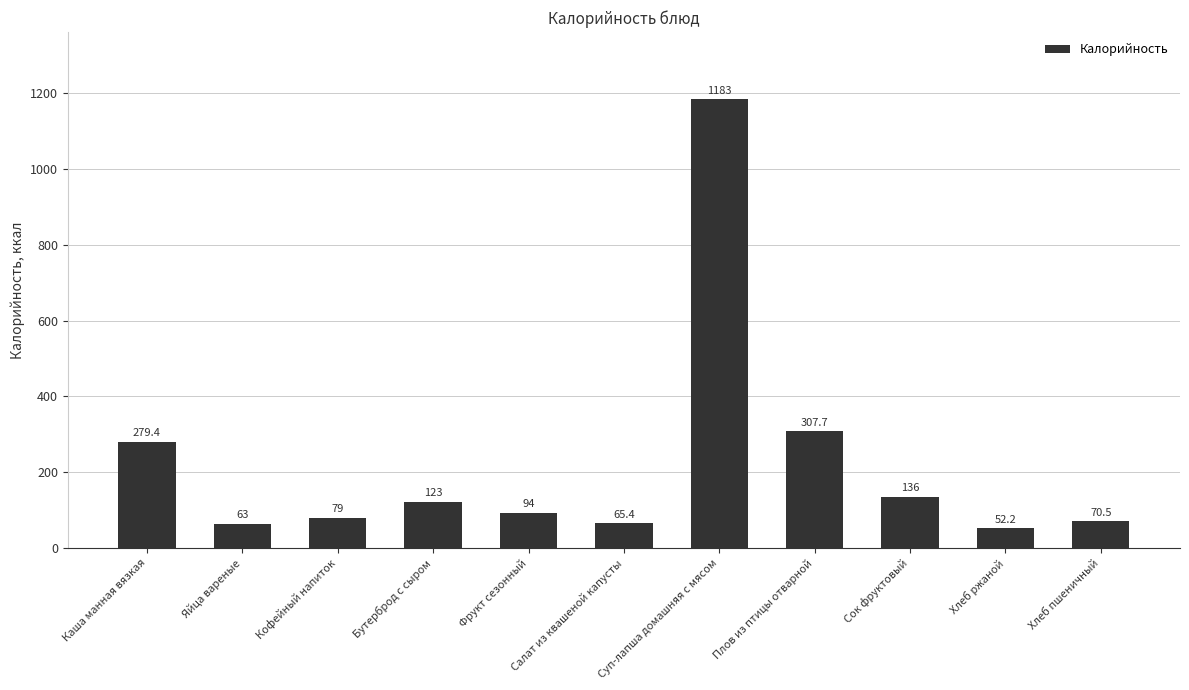

What is the minimum value shown in the chart?

52.2